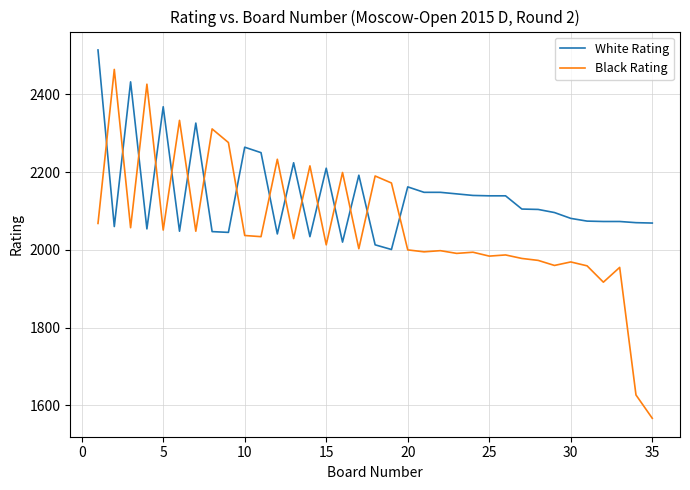

Which series ends up on top after the final intersection of Black Rating and White Rating?

White Rating